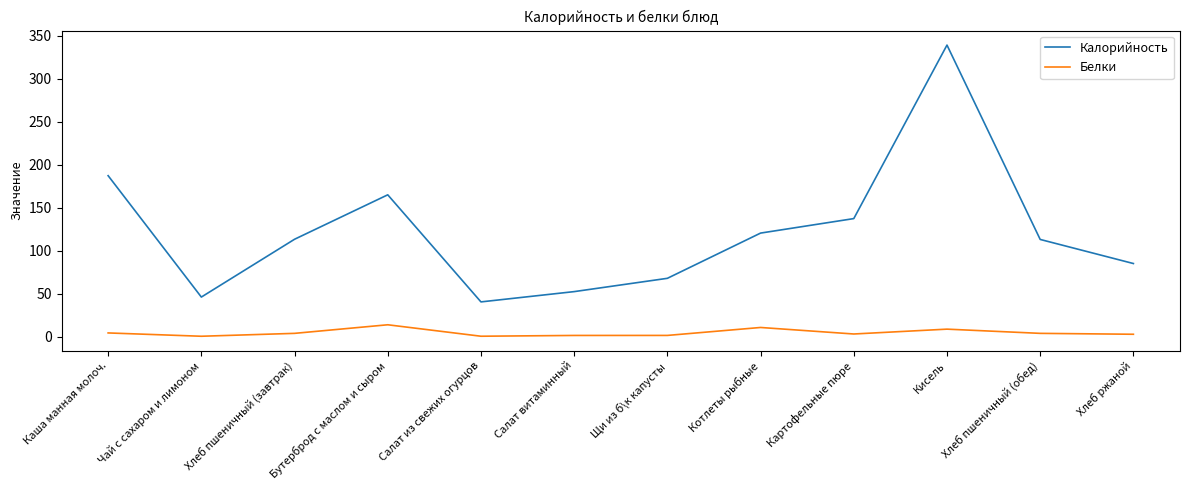

Which series changed the most between Хлеб пшеничный (завтрак) and Бутерброд с маслом и сыром?

Калорийность